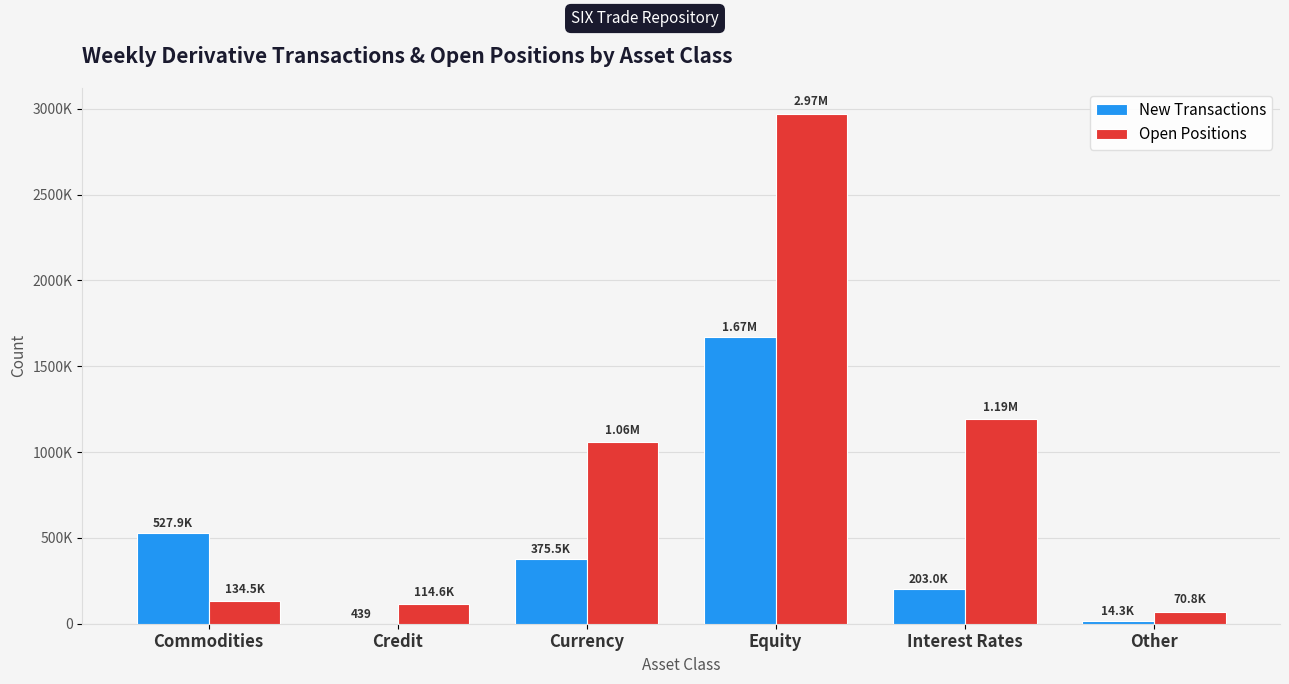

What is the difference between the Open Positions values at Interest Rates and Currency?

130964